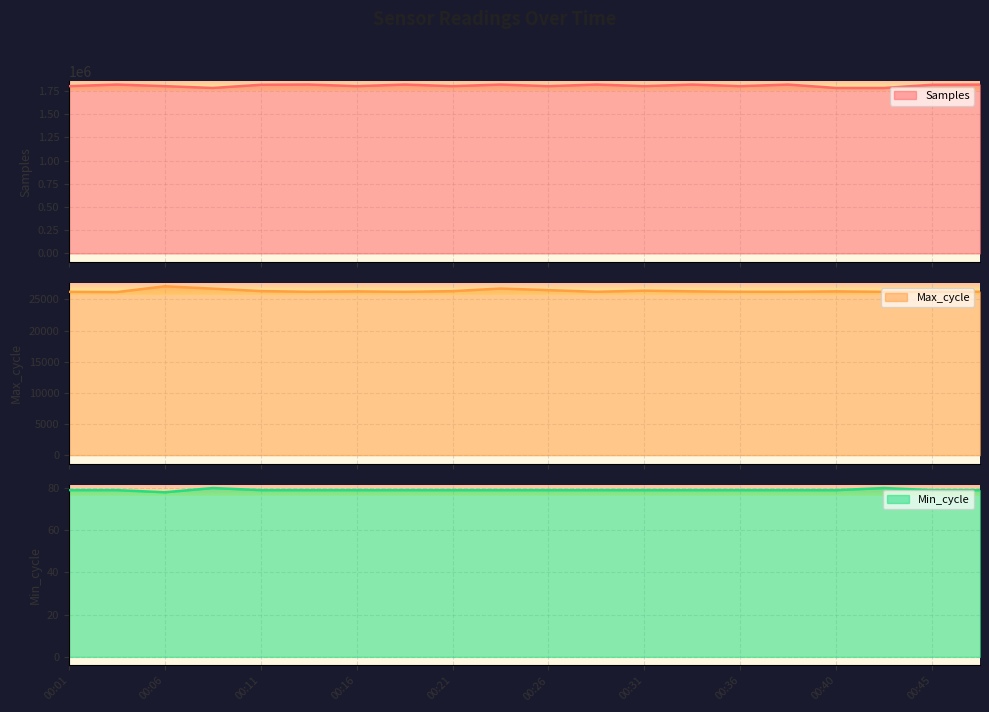

The value of Max_cycle at 00:23 is 26752. True or false?

True